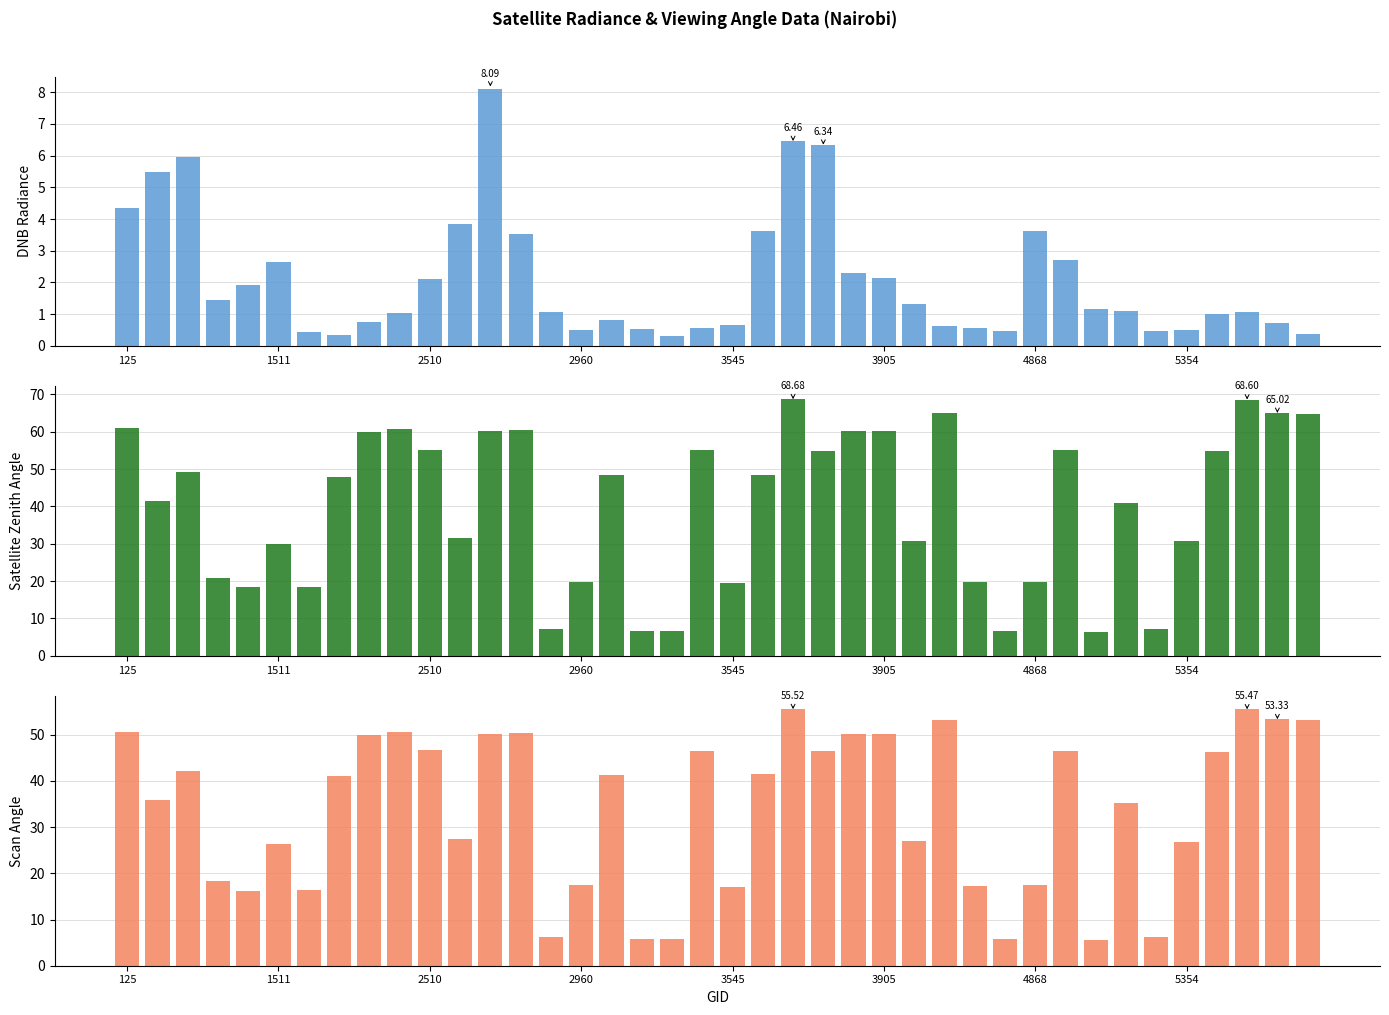

At which label does scan_angle first exceed 41?

125